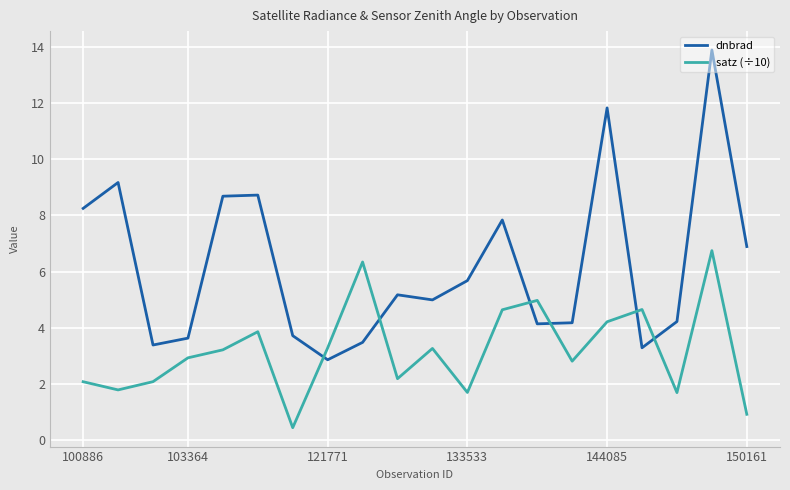

How many lines are shown in the chart?

2